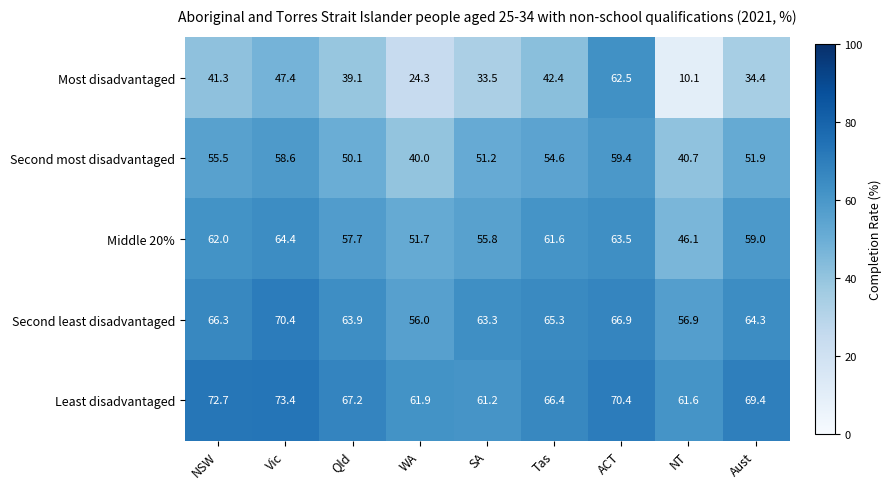

Which series has the largest total across all categories?

Least disadvantaged